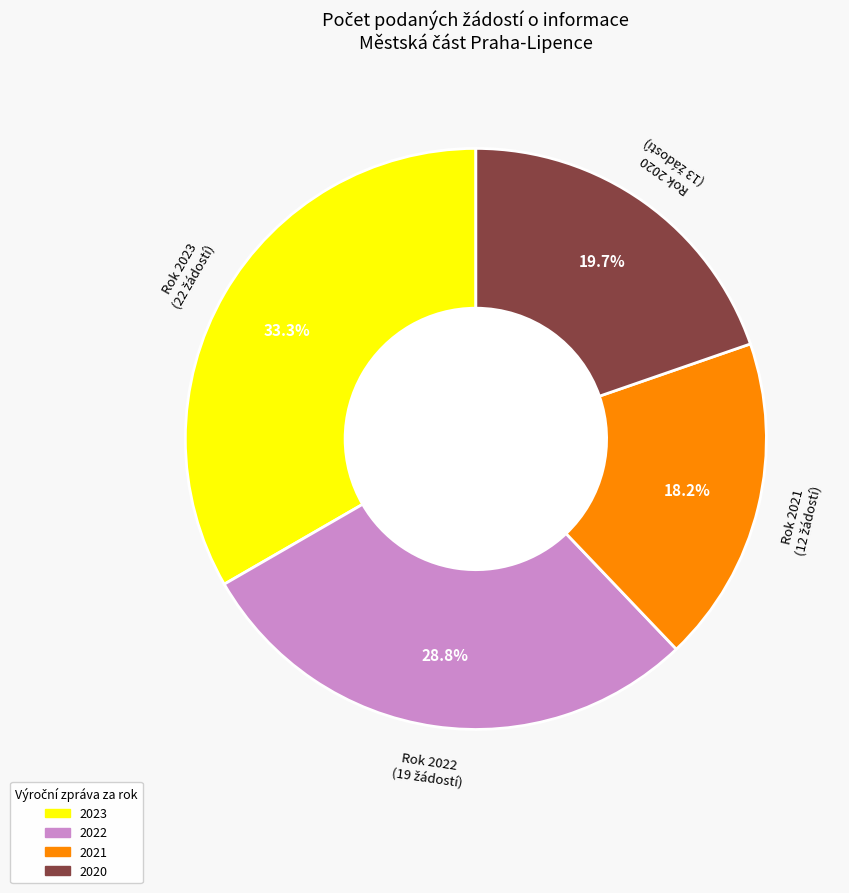

Count the number of slices in the pie.

4